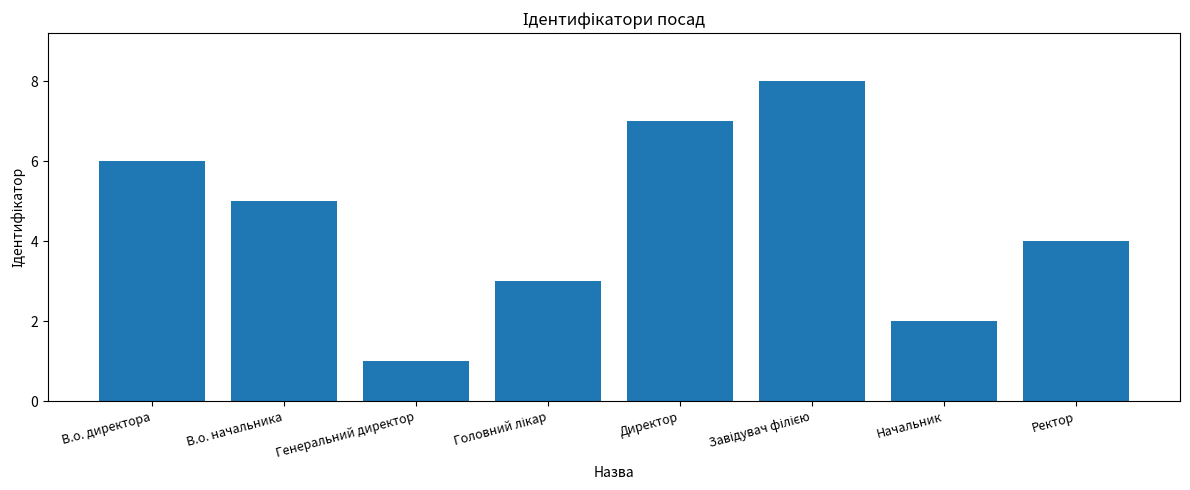

What is the value of the 3rd bar from the left?

1